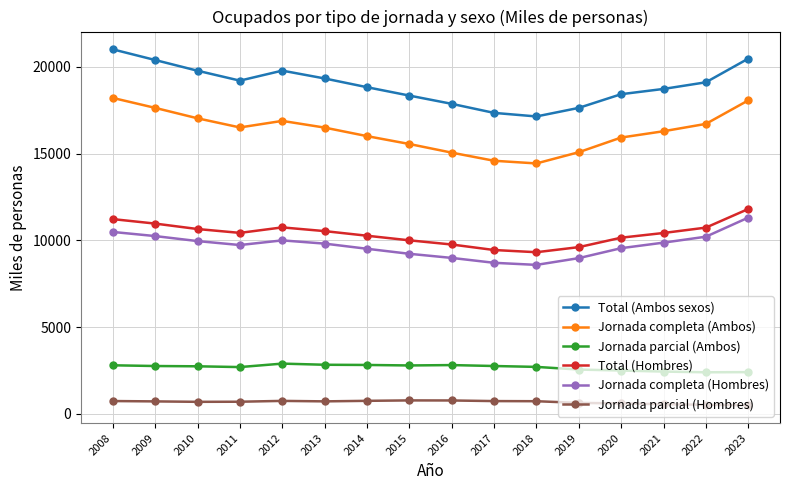

At how many categories does at least one series exceed 4075?

16